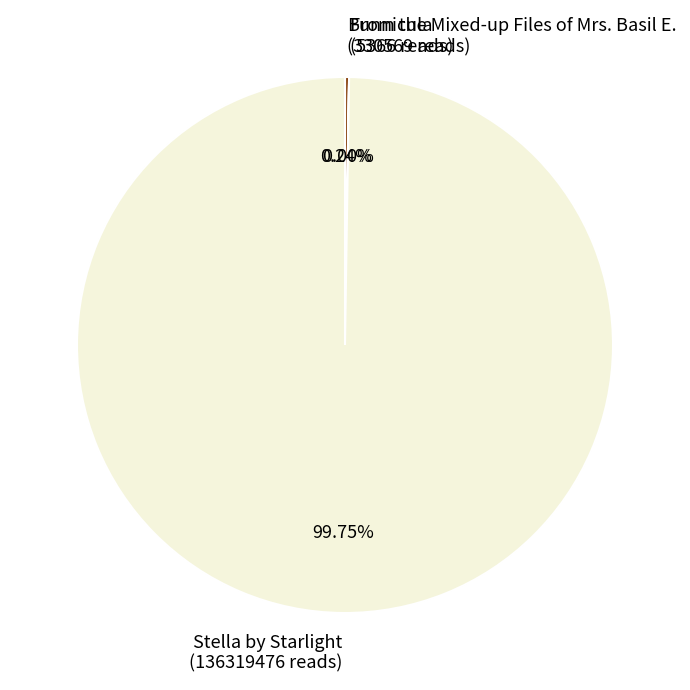

What is the largest slice in the pie chart?

Stella by Starlight